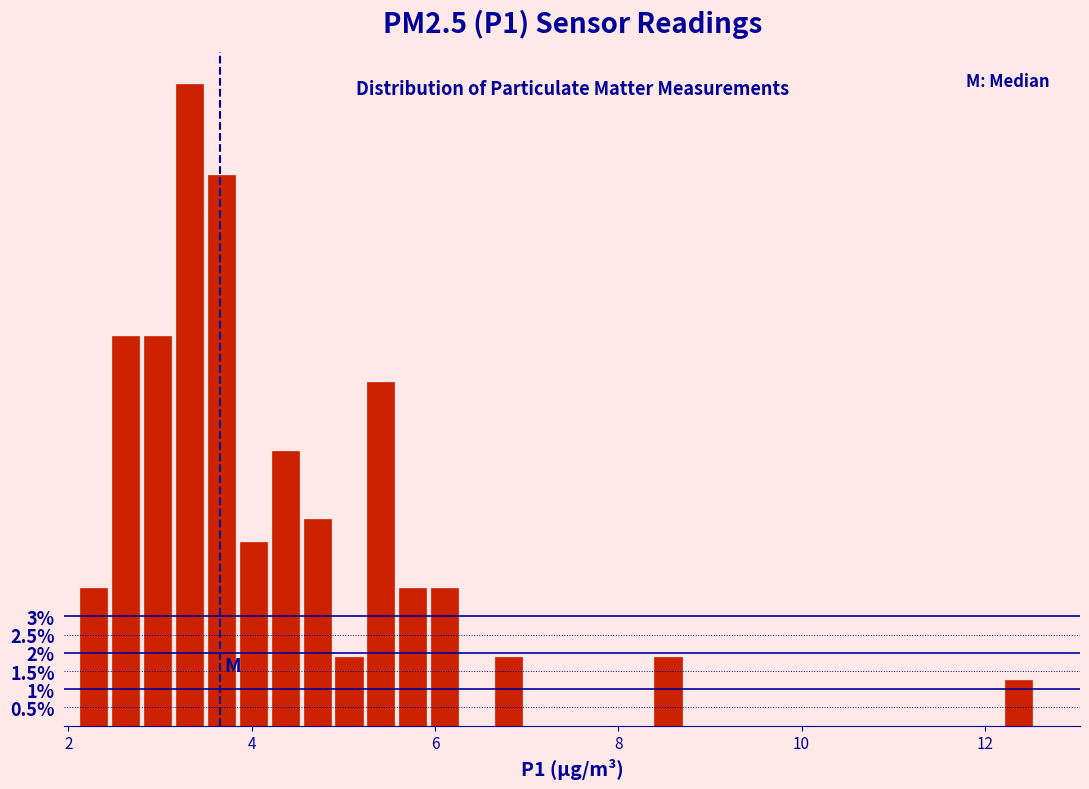

Read against the x-axis, roughly where is the centre of the tallest bar?

3.4